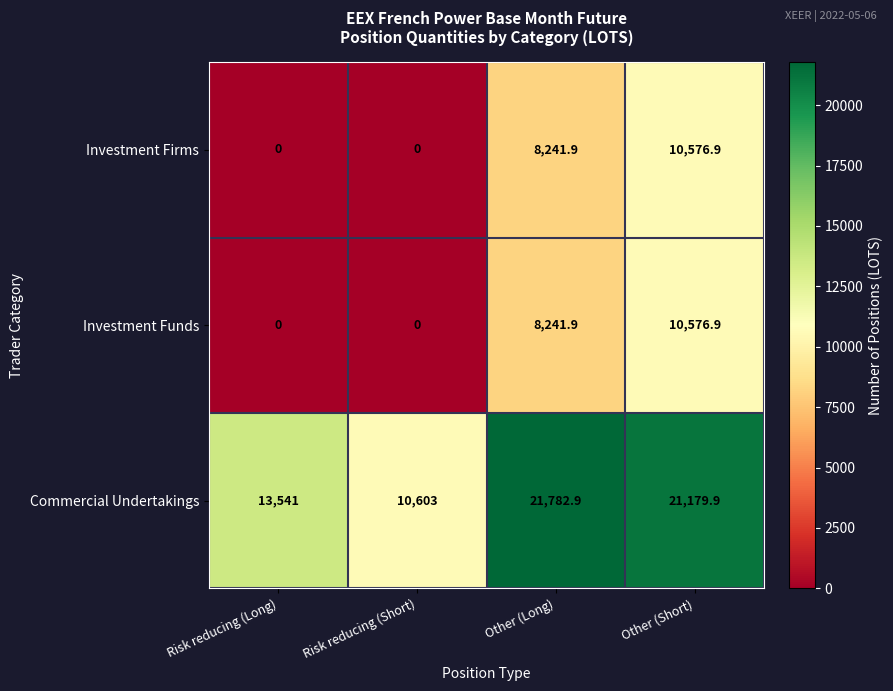

The value of Investment Funds at Risk reducing (Short) is 0.0. True or false?

True